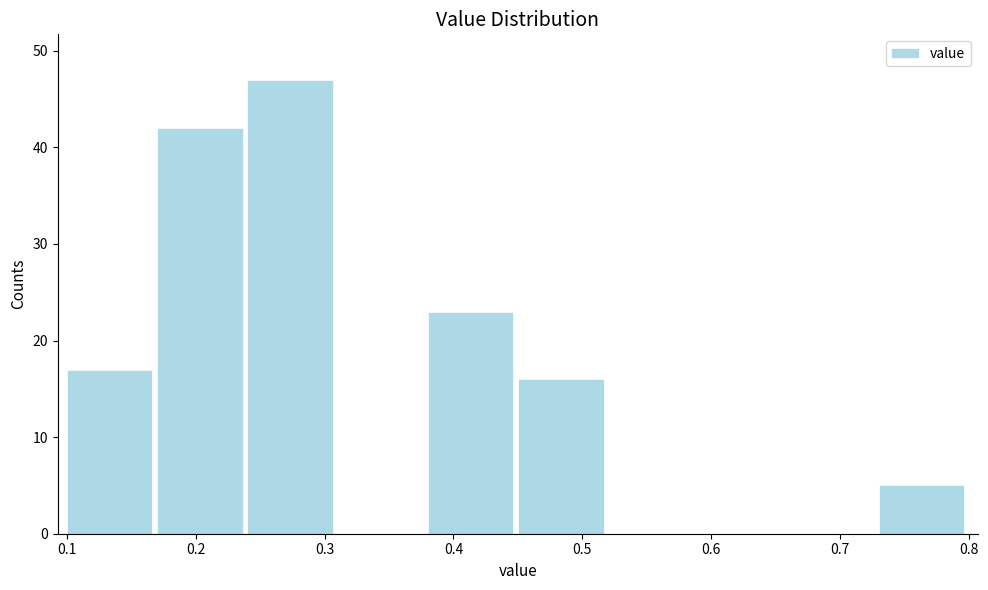

Reading left to right, list every bar in this chart as the range it spans on the x-axis followed by its height. The values are not printed on the chart, so give them approximately, as read against the axis.

0.10 to 0.17: 17
0.17 to 0.24: 42
0.24 to 0.31: 47
0.31 to 0.38: 0
0.38 to 0.45: 23
0.45 to 0.52: 16
0.52 to 0.59: 0
0.59 to 0.66: 0
0.66 to 0.73: 0
0.73 to 0.80: 5